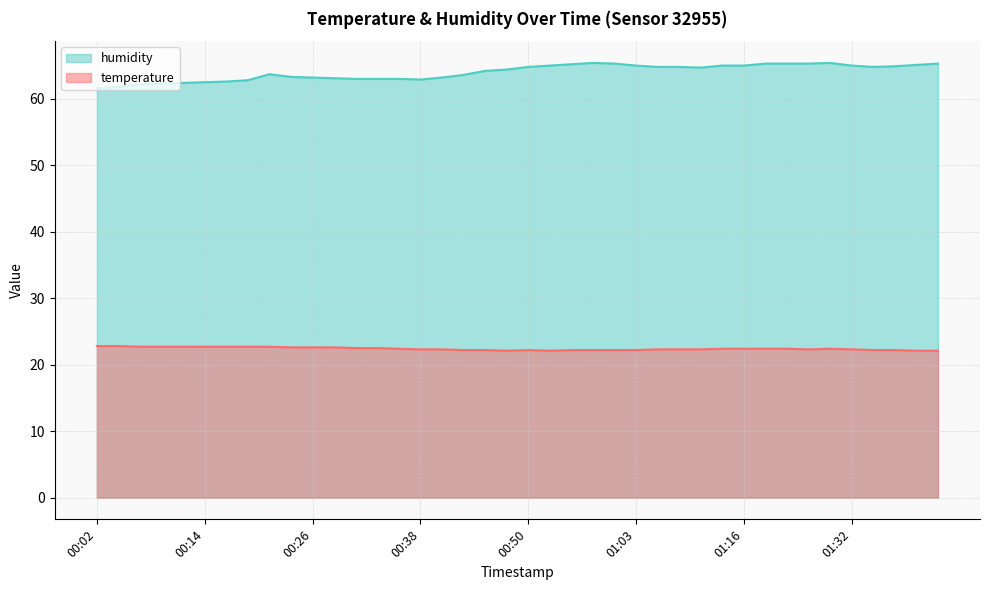

What is the difference between the second highest and minimum values in the temperature series?

0.7